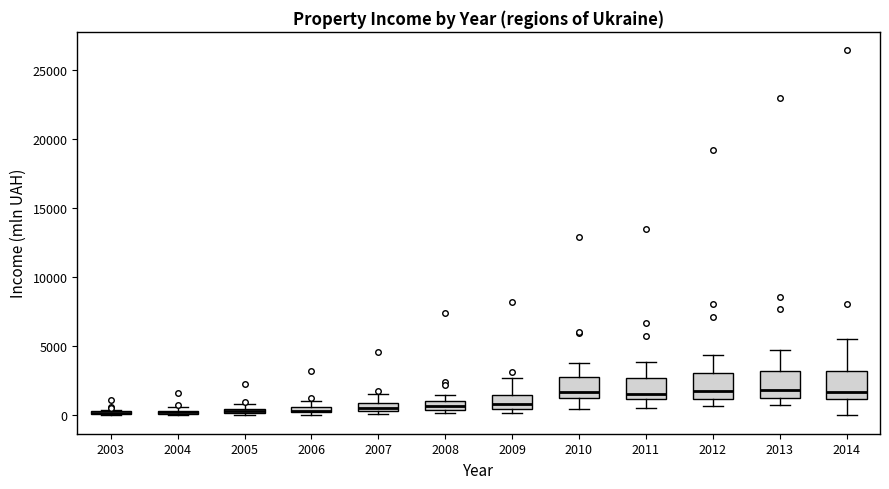

Where is the lower edge of the box at x = 2008 on the y-axis? The values are not printed on the chart, so give them approximately, as read against the axis.

500